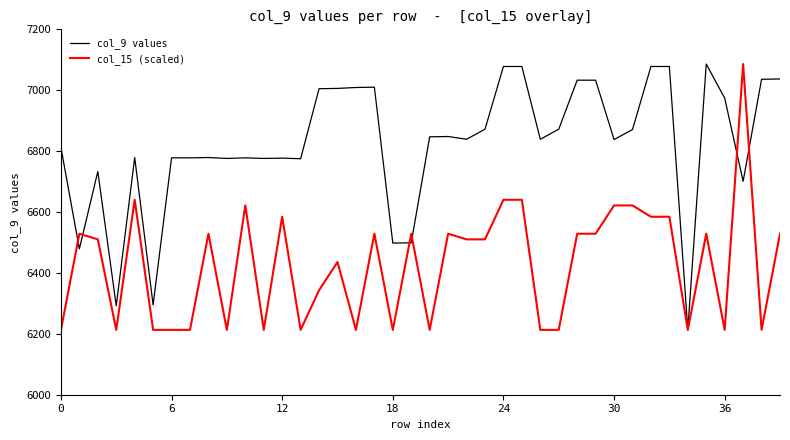

What is the minimum value shown in the chart?

6213.0